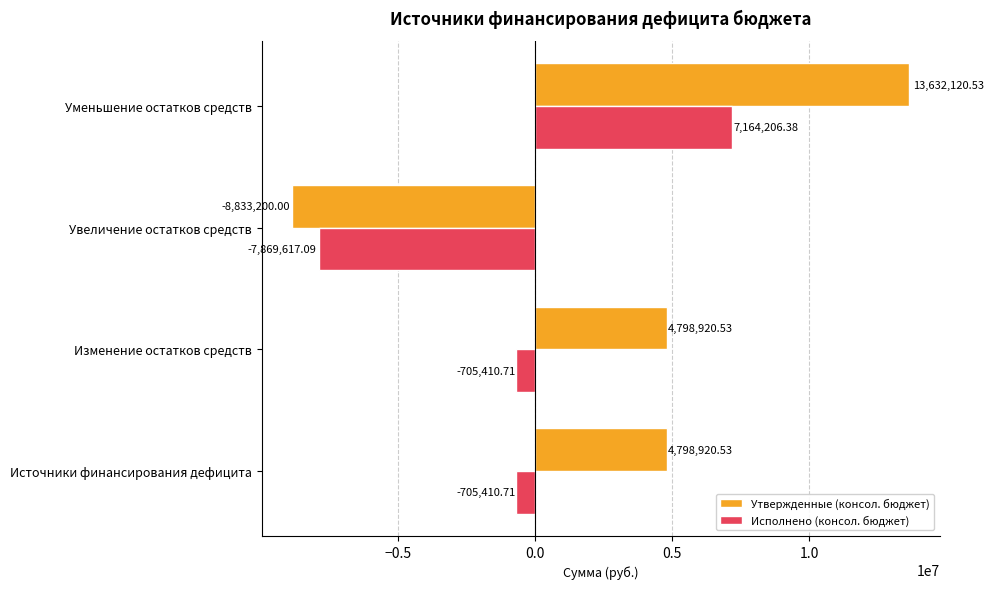

At which label does Утвержденные (консол. бюджет) reach its peak?

Уменьшение остатков средств